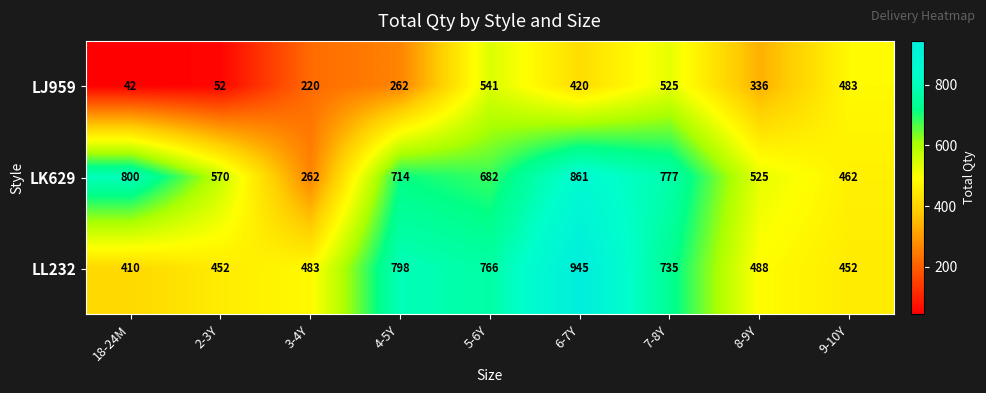

What is the minimum value shown in the chart?

42